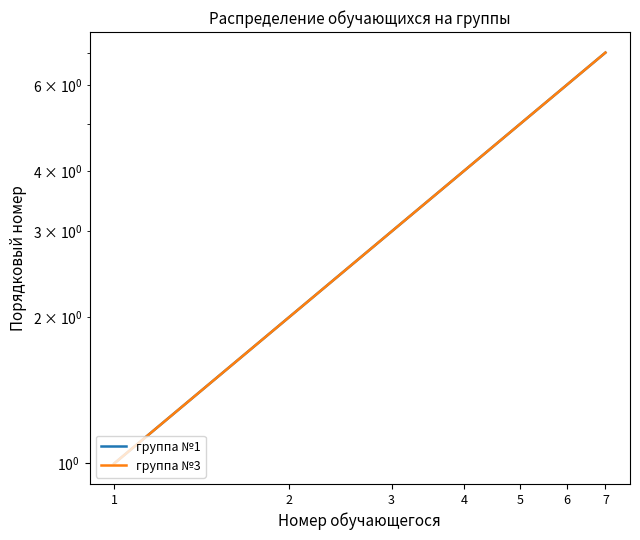

Is this an area chart (filled region under the line)?

No